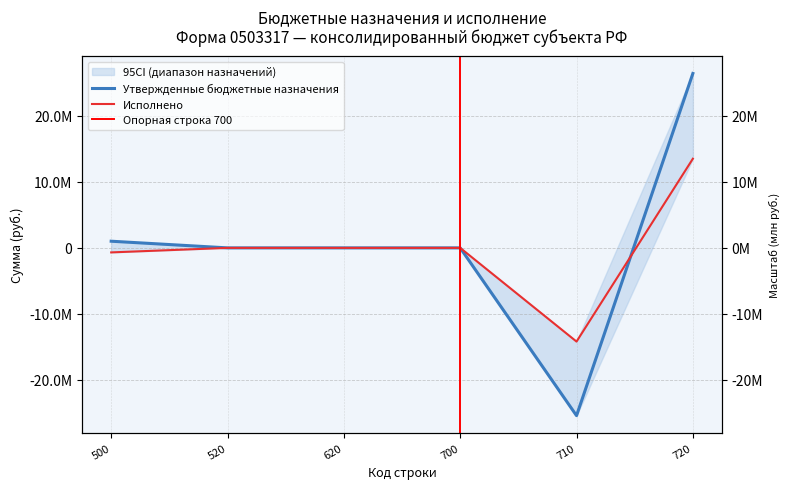

How many categories are shown in the chart?

6